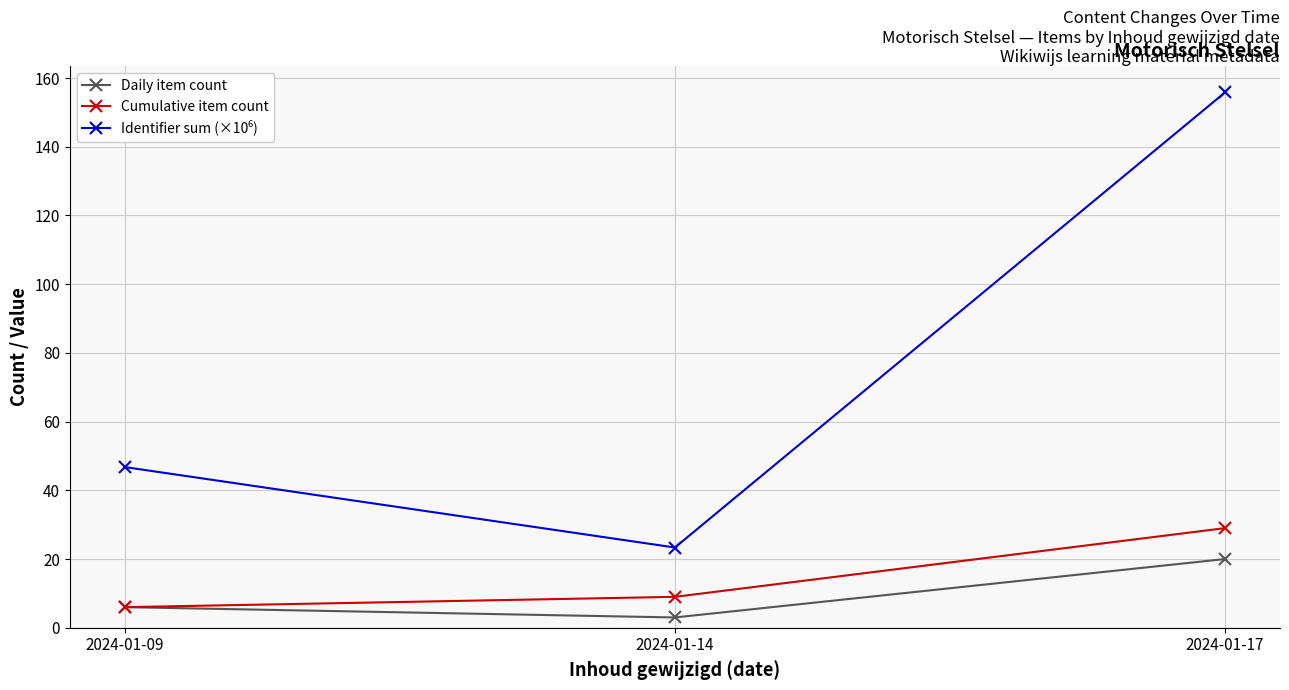

What is the average value of the Daily item count series?

9.7